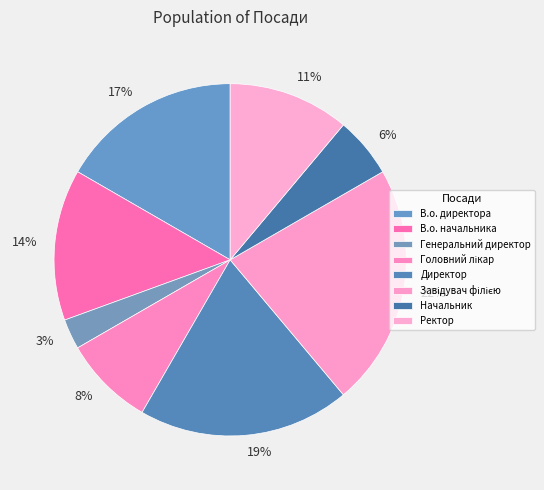

Which slice is the largest?

Завідувач філією